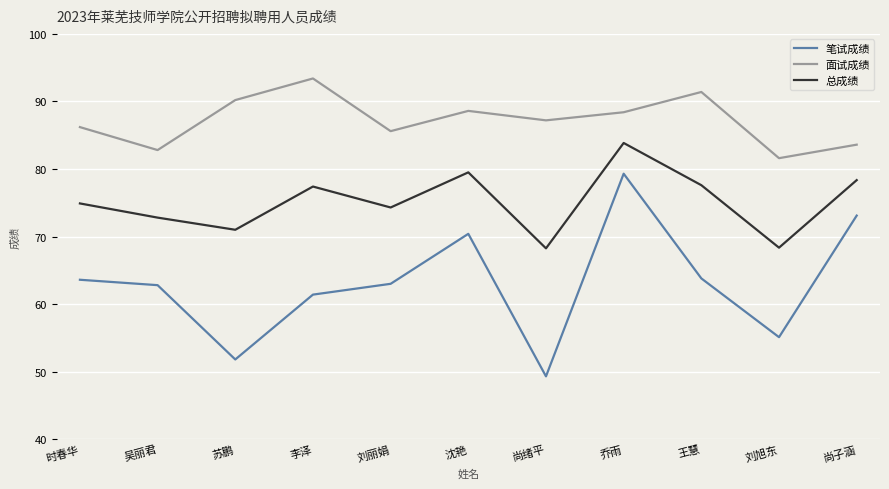

What is the approximate value of 笔试成绩 at 刘旭东?

55.1